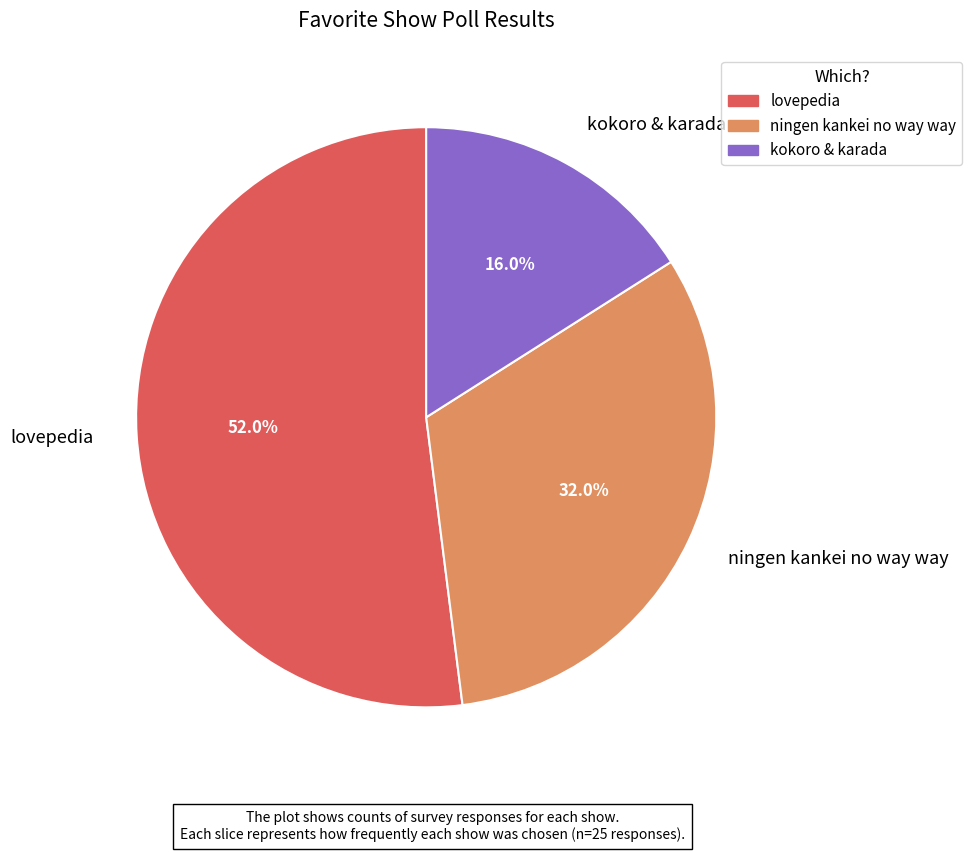

What is the majority slice?

lovepedia